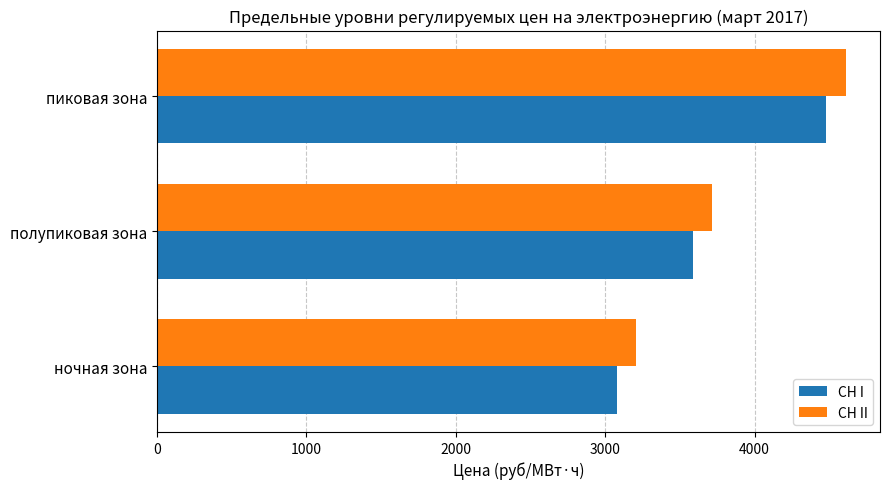

What is the minimum value shown in the chart?

3078.1